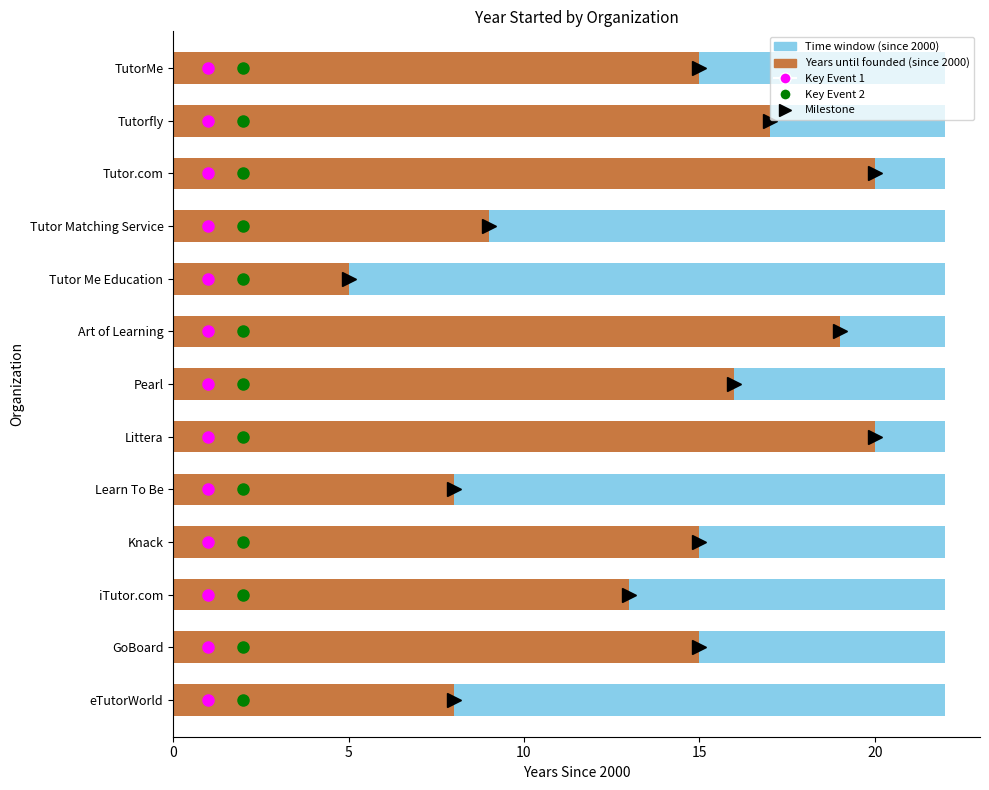

What is the label of the 7th bar from the left?

Pearl